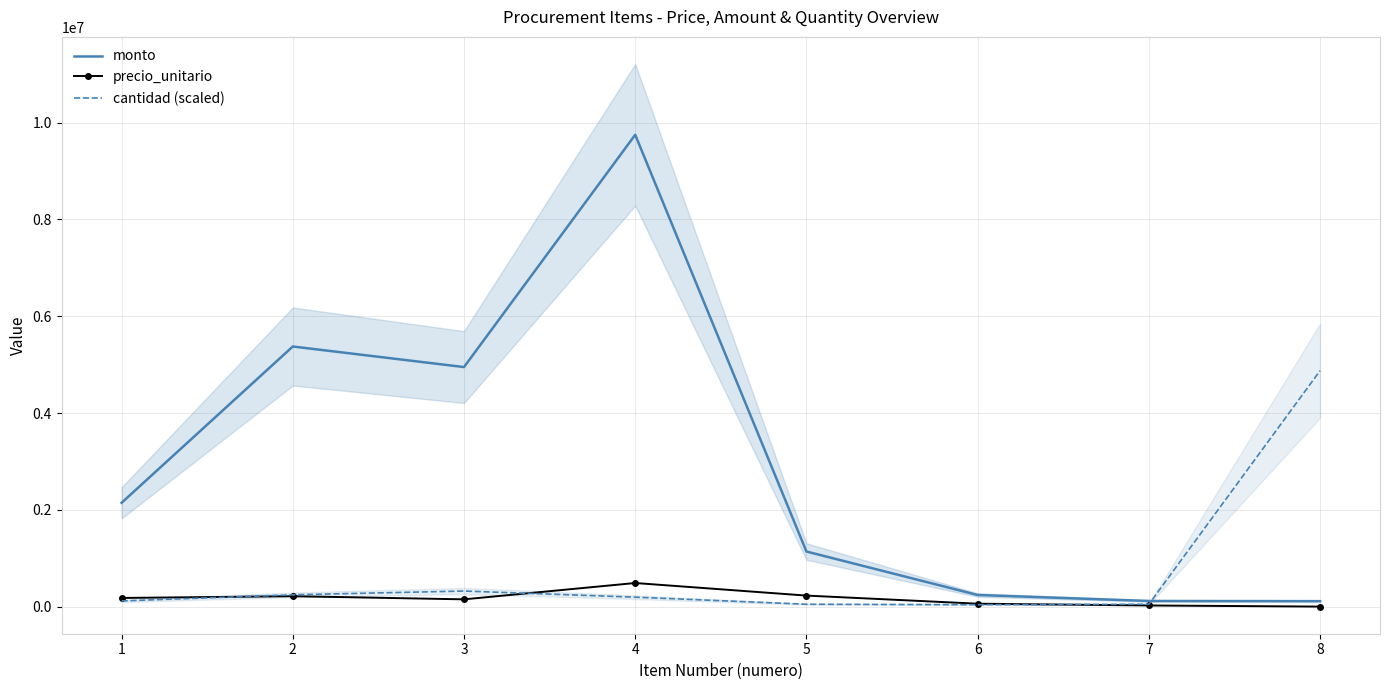

What is the value of the precio_unitario point at the 7th from the left?

23275